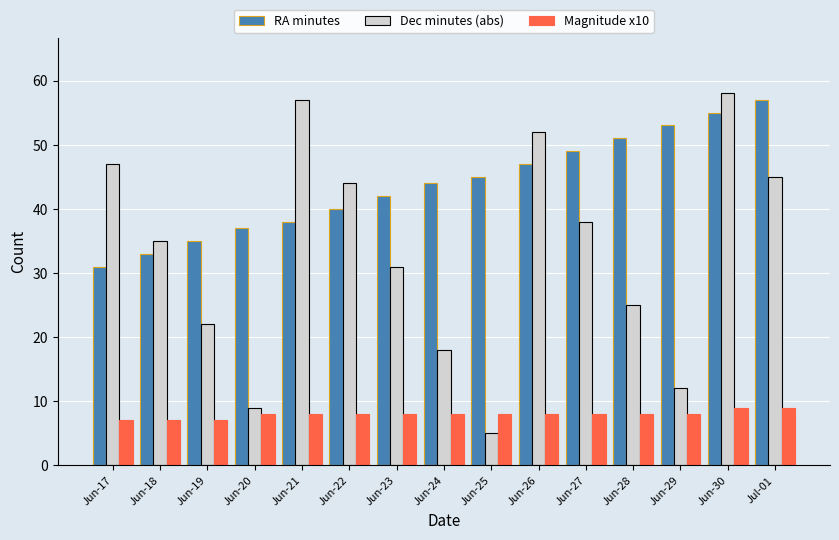

What is the label of the 14th bar from the right?

Jun-18